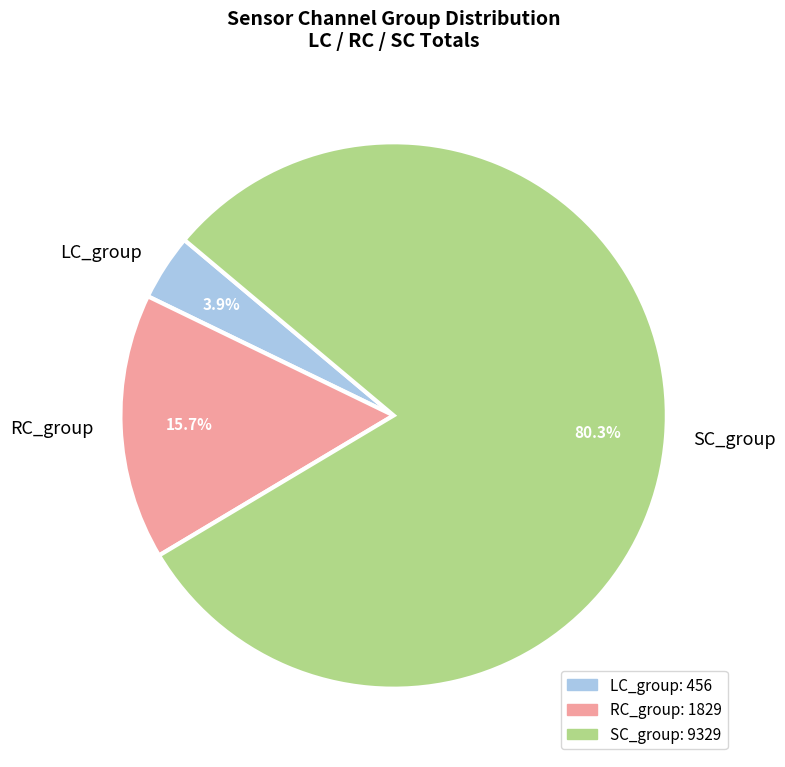

How many slices are in this pie chart?

3